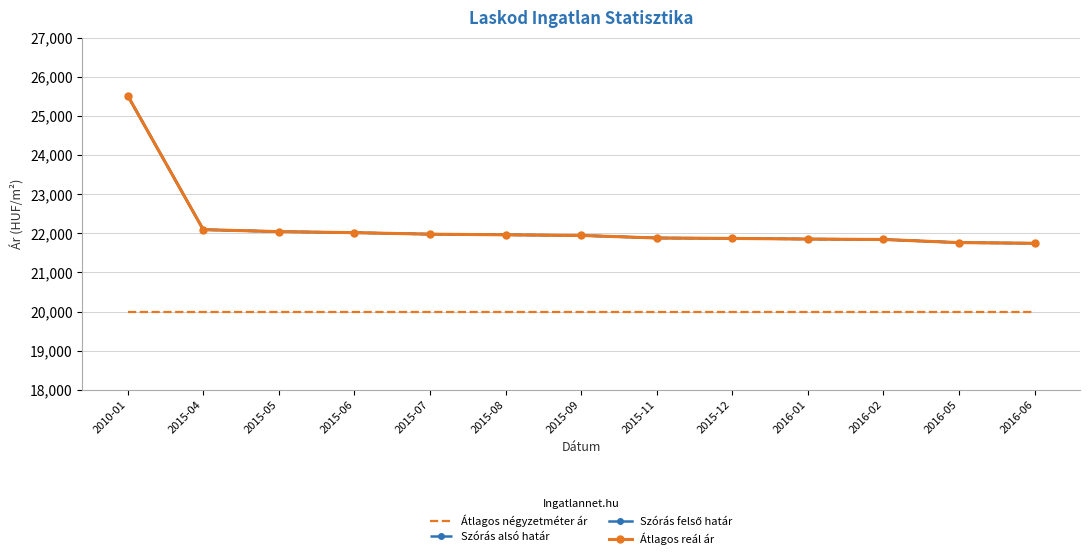

Reading left to right, list all the values displayed in this chart.

Átlagos négyzetméter ár: 2010-01=20000	2015-04=20000	2015-05=20000	2015-06=20000	2015-07=20000	2015-08=20000	2015-09=20000	2015-11=20000	2015-12=20000	2016-01=20000	2016-02=20000	2016-05=20000	2016-06=20000
Szórás alsó határ: 2010-01=25519	2015-04=22092	2015-05=22042	2015-06=22015	2015-07=21977	2015-08=21960	2015-09=21944	2015-11=21879	2015-12=21868	2016-01=21852	2016-02=21841	2016-05=21761	2016-06=21744
Szórás felső határ: 2010-01=25519	2015-04=22092	2015-05=22042	2015-06=22015	2015-07=21977	2015-08=21960	2015-09=21944	2015-11=21879	2015-12=21868	2016-01=21852	2016-02=21841	2016-05=21761	2016-06=21744
Átlagos reál ár: 2010-01=25519	2015-04=22092	2015-05=22042	2015-06=22015	2015-07=21977	2015-08=21960	2015-09=21944	2015-11=21879	2015-12=21868	2016-01=21852	2016-02=21841	2016-05=21761	2016-06=21744